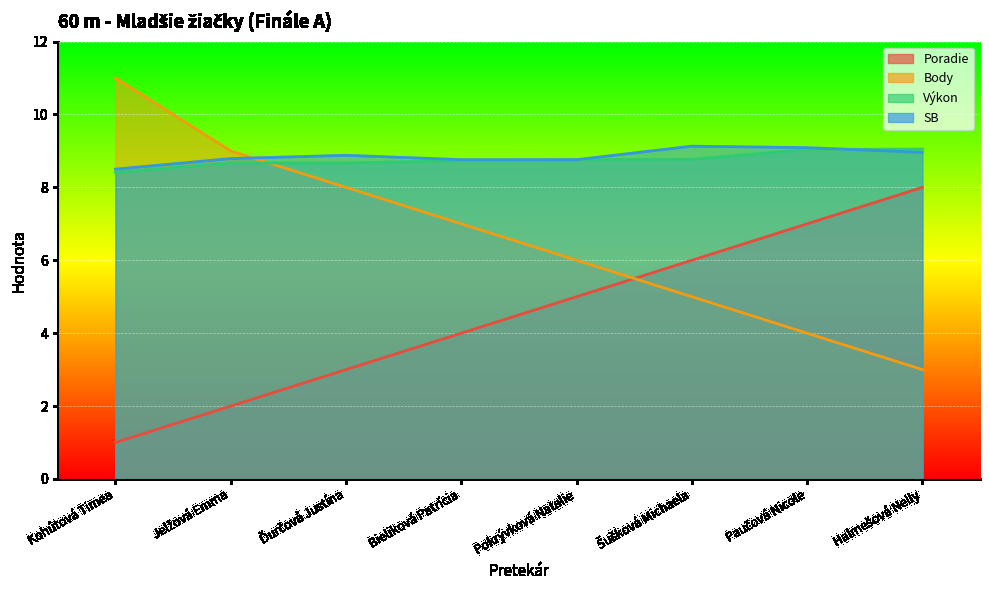

What is the difference between the Výkon values at Bieliková Patrícia and Jelžová Emma?

0.1